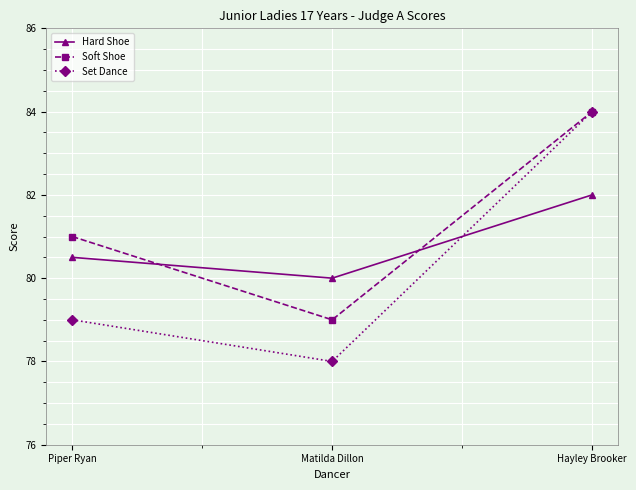

Count the Soft Shoe values in the range 79 to 84.

3